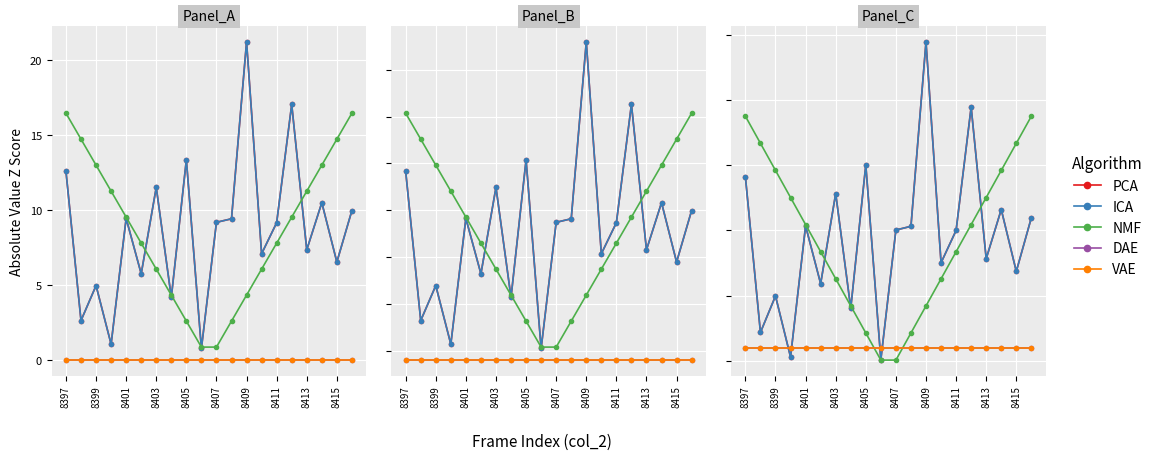

What is the label of the 1st point from the left?

8397